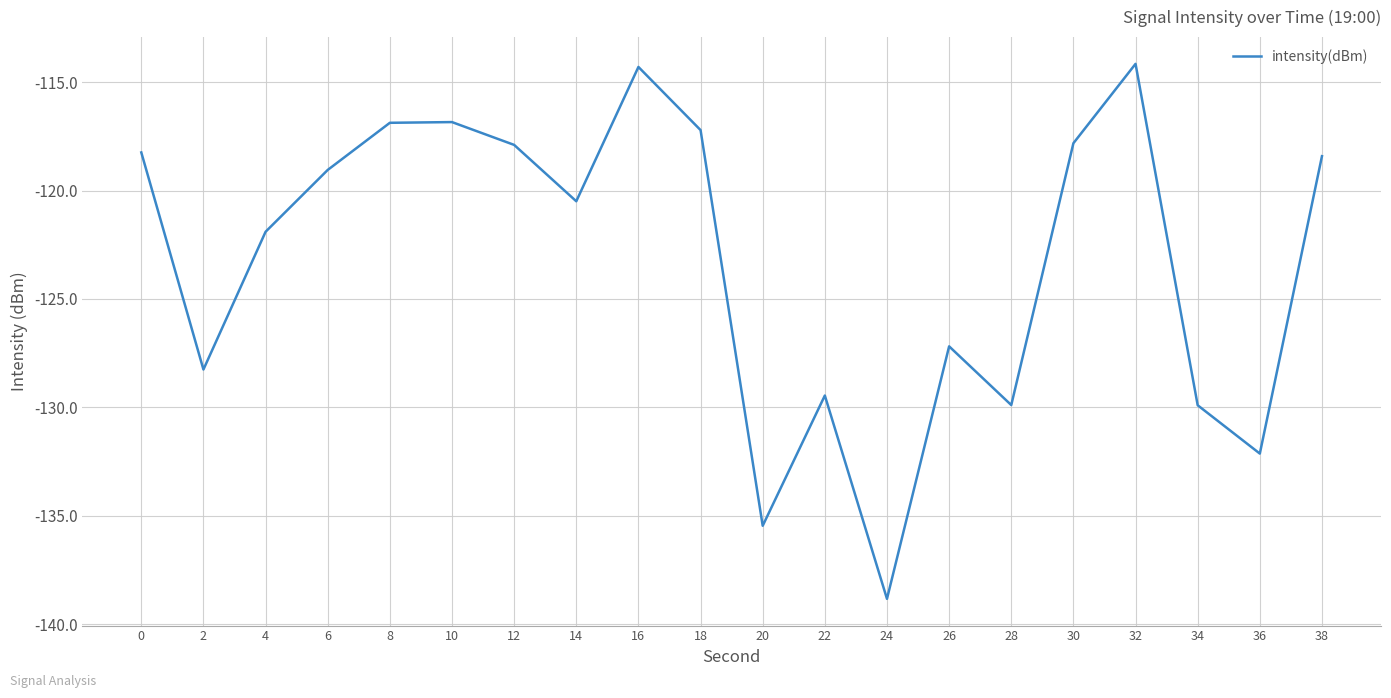

Is it true that the value at 26 is -127.2?

True